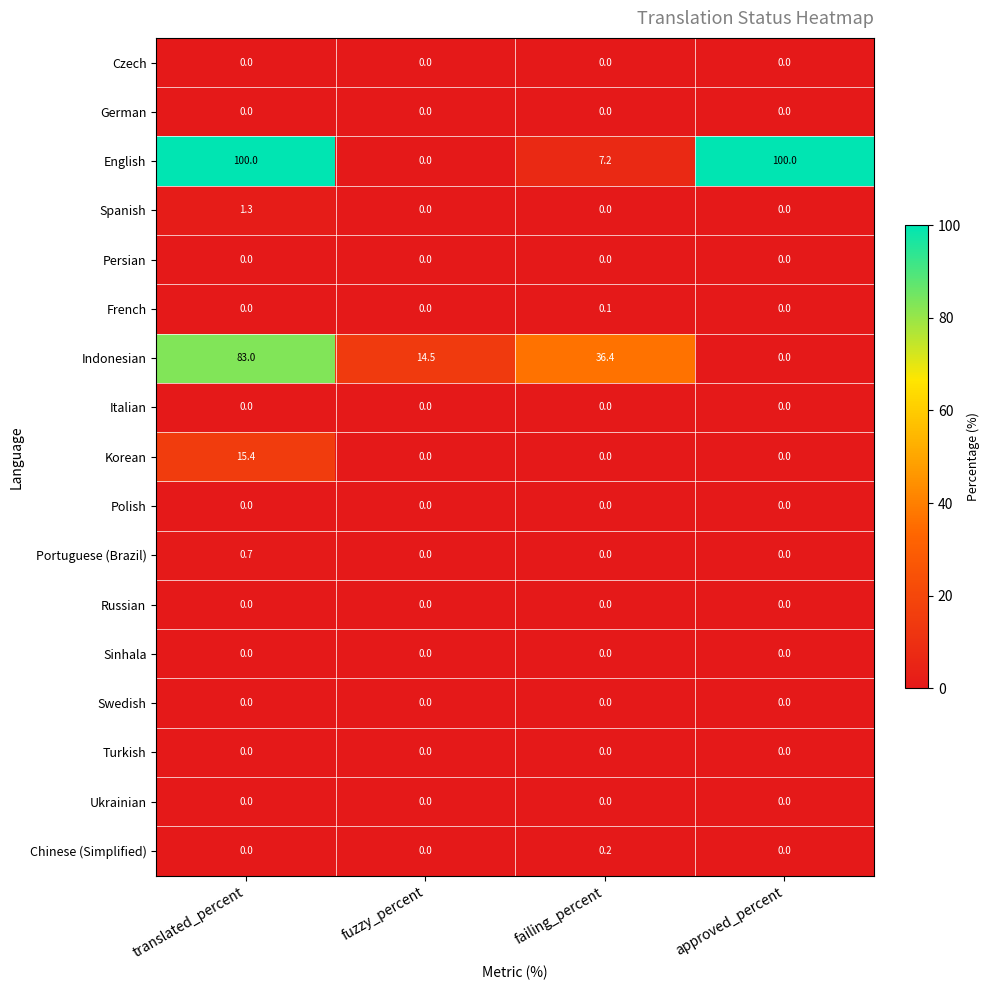

Rank the categories by Indonesian value from highest to lowest.

translated_percent, failing_percent, fuzzy_percent, approved_percent